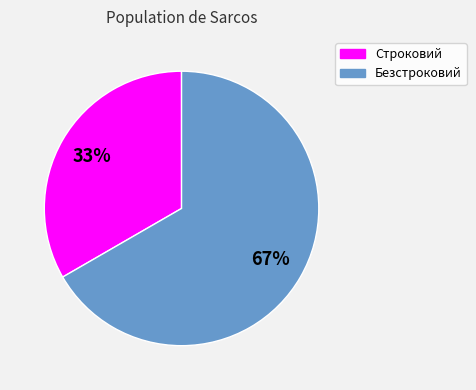

Which has a higher value, Строковий or Безстроковий?

Безстроковий